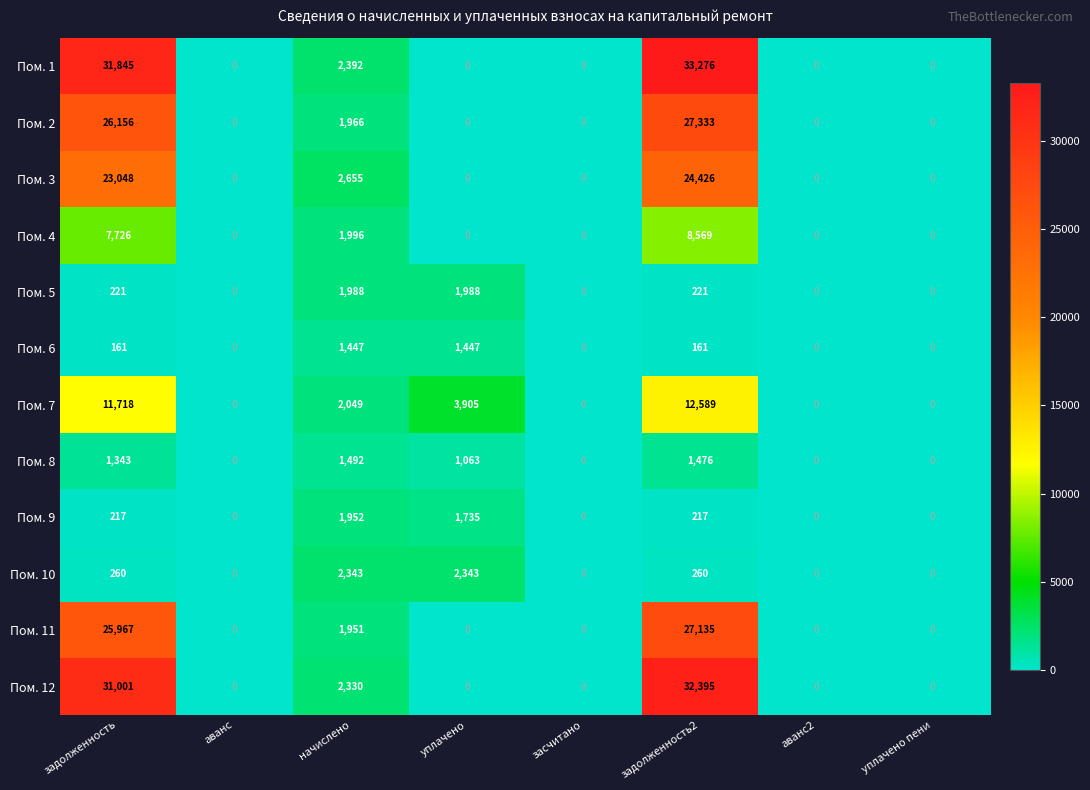

Which series has the widest spread of values?

Пом. 1